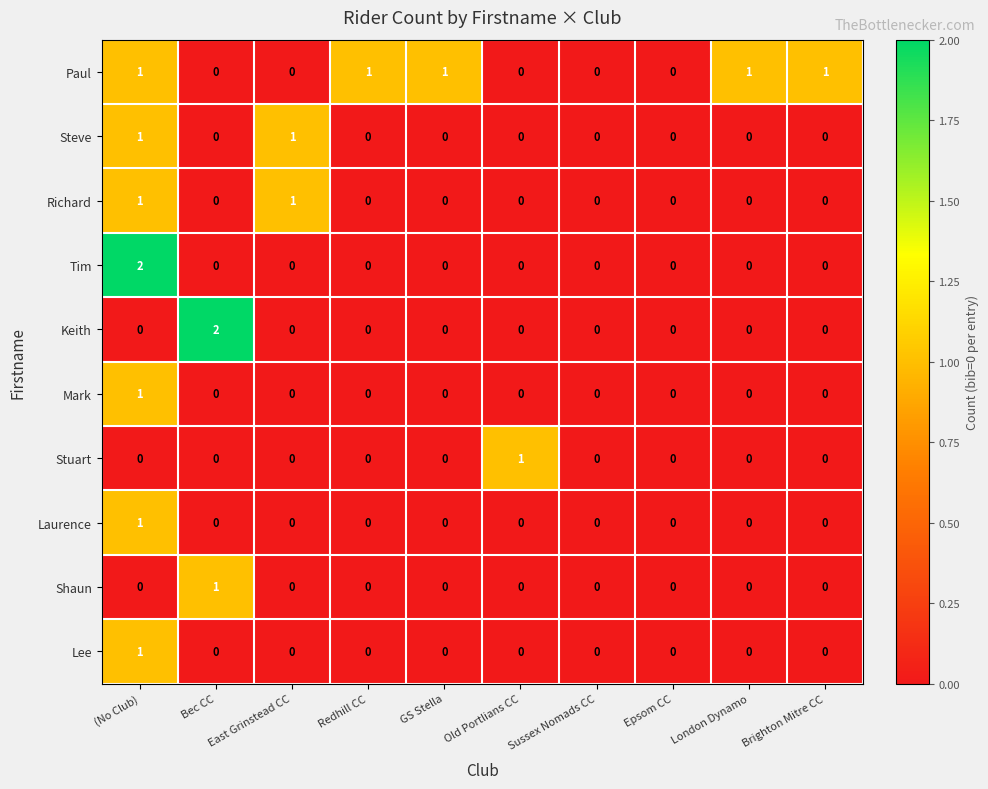

Which series changed the most between Sussex Nomads CC and London Dynamo?

Paul